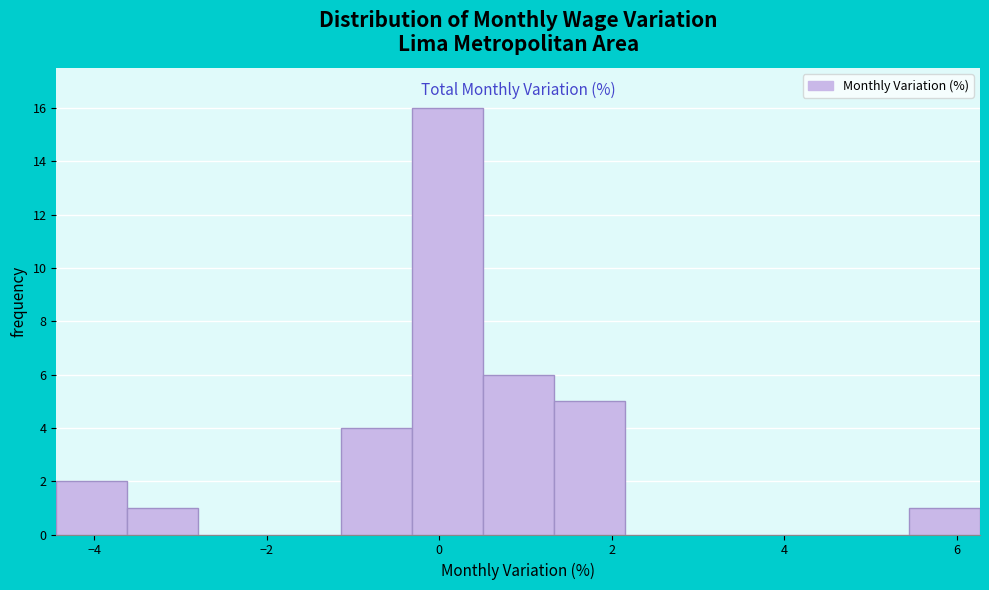

Over which range of the x-axis is the bar tallest?

-0.4 to 0.6